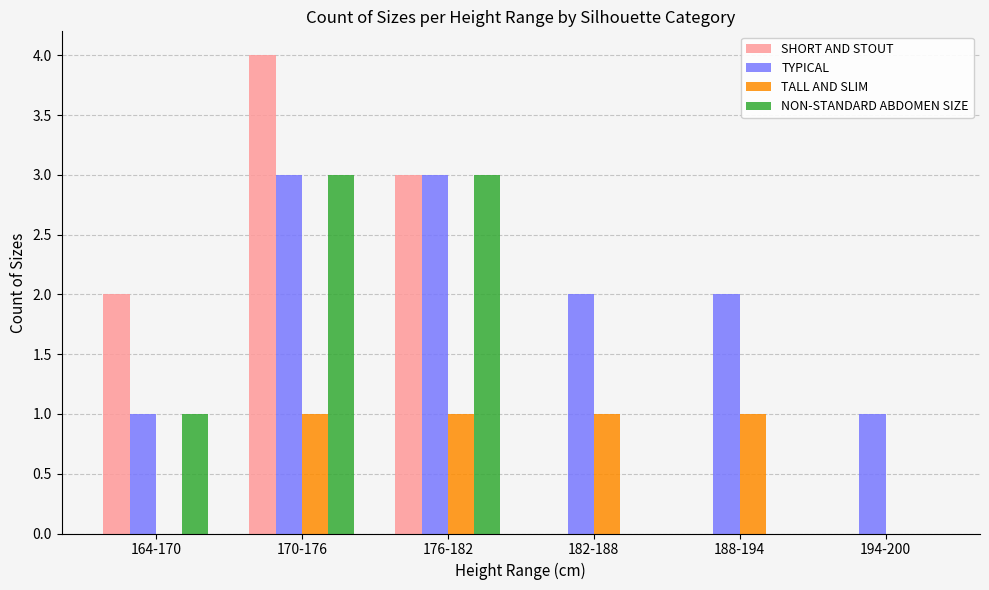

At which category is the sum across all series the highest?

170-176